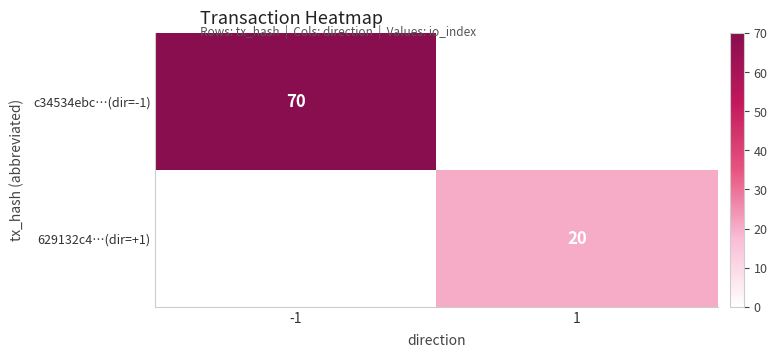

The value of 629132c4…(dir=+1) at 1 is 12. True or false?

False